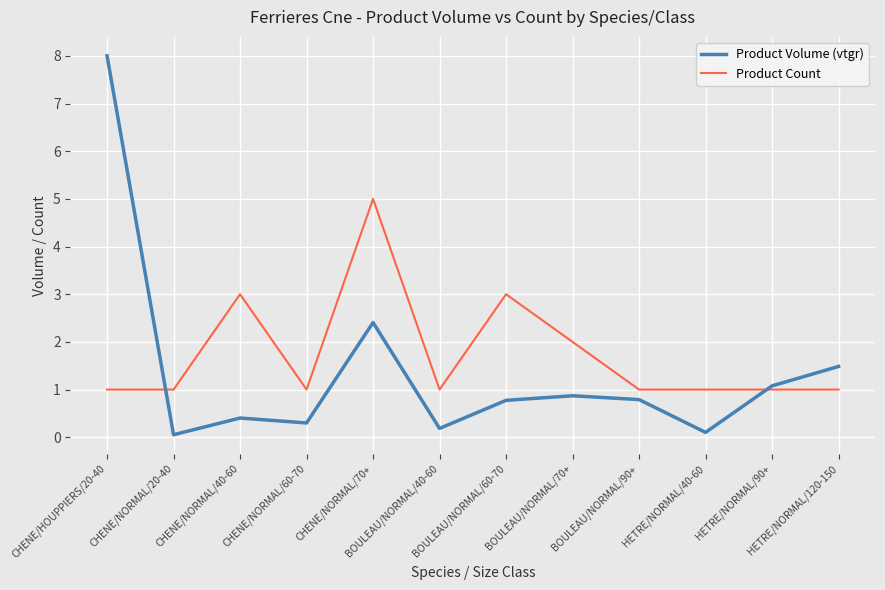

What is the difference between the second highest and second lowest values in the Product Volume (vtgr) series?

2.3